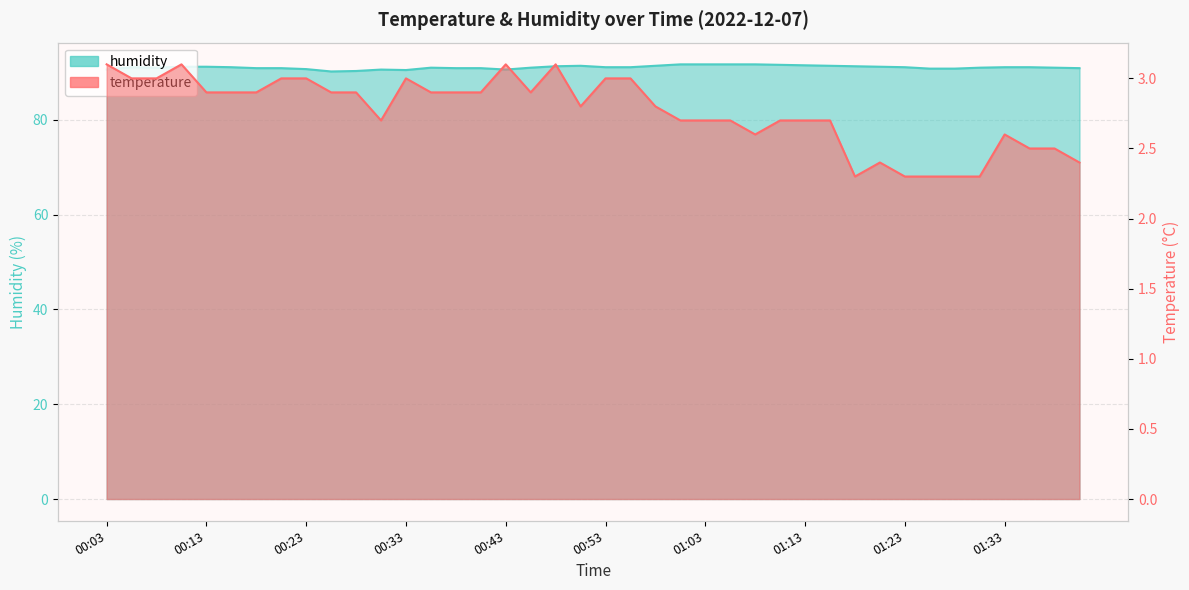

True or false: humidity and temperature cross at least once.

False